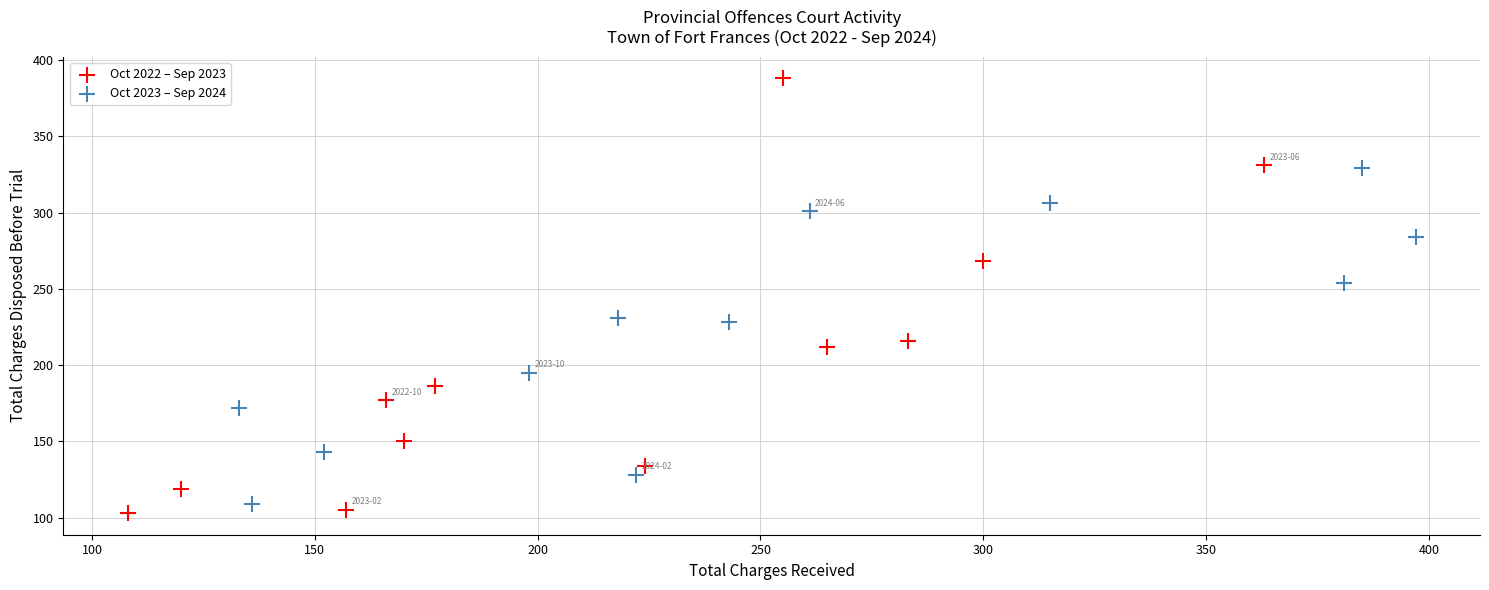

Which series reaches the minimum Y coordinate?

Oct 2022 – Sep 2023